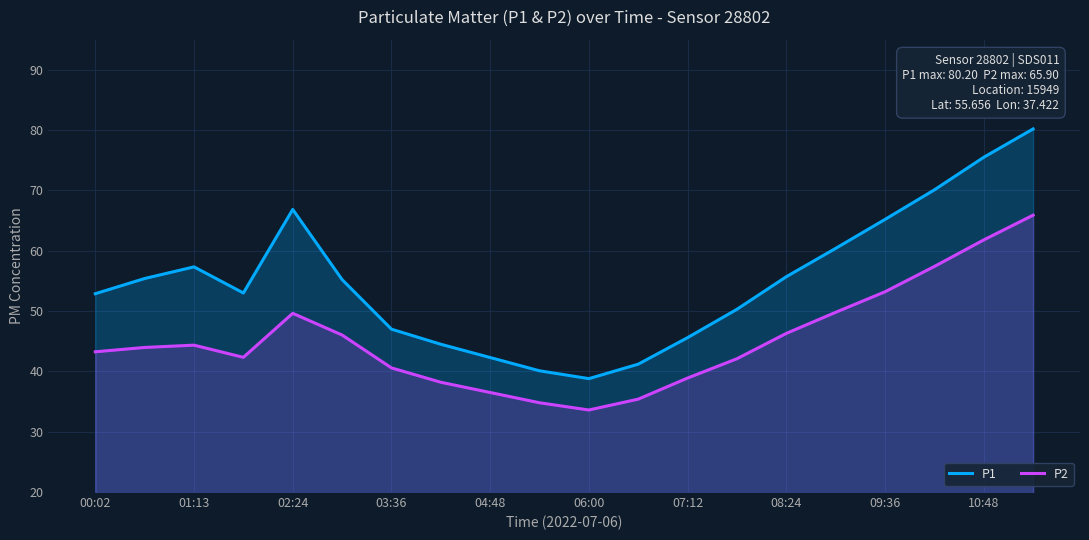

True or false: P1 and P2 intersect in this chart.

False